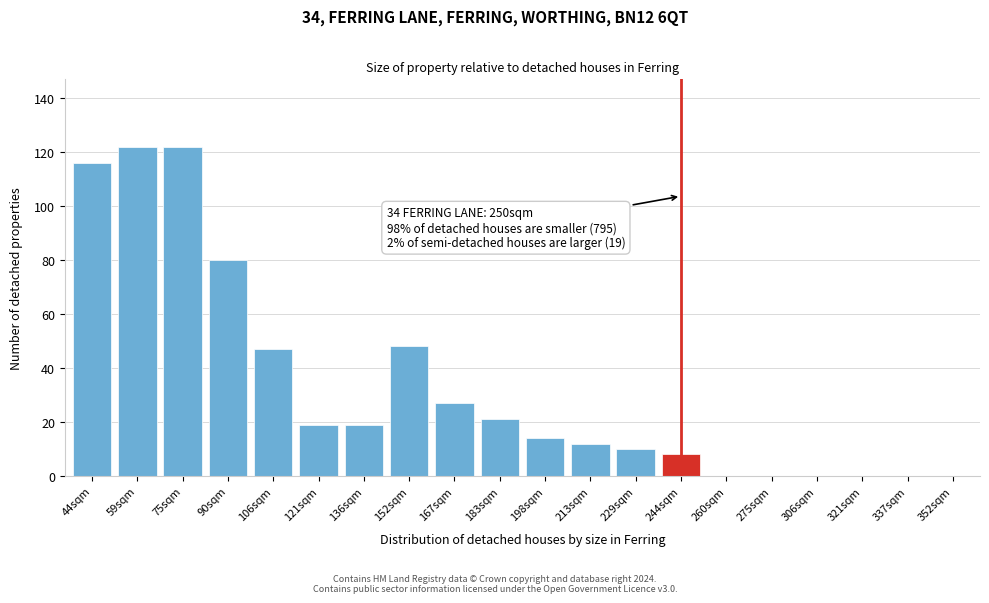

Reading left to right, what are all the values shown in this chart?

44sqm=116	59sqm=122	75sqm=122	90sqm=80	106sqm=47	121sqm=19	136sqm=19	152sqm=48	167sqm=27	183sqm=21	198sqm=14	213sqm=12	229sqm=10	244sqm=8	260sqm=0	275sqm=0	306sqm=0	321sqm=0	337sqm=0	352sqm=0